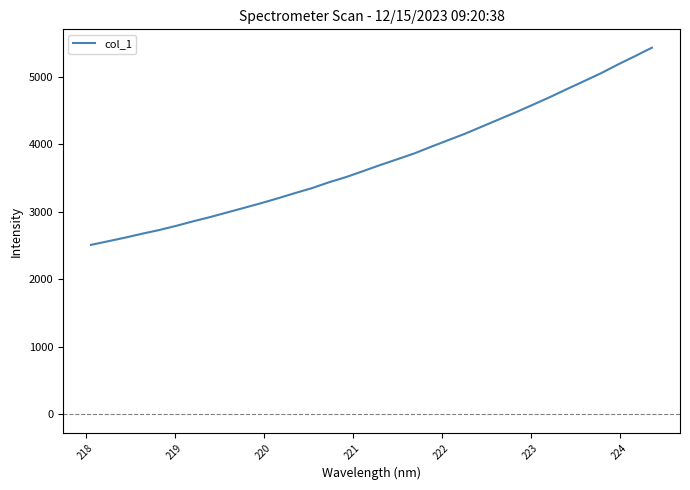

What is the greatest value displayed?

5432.2